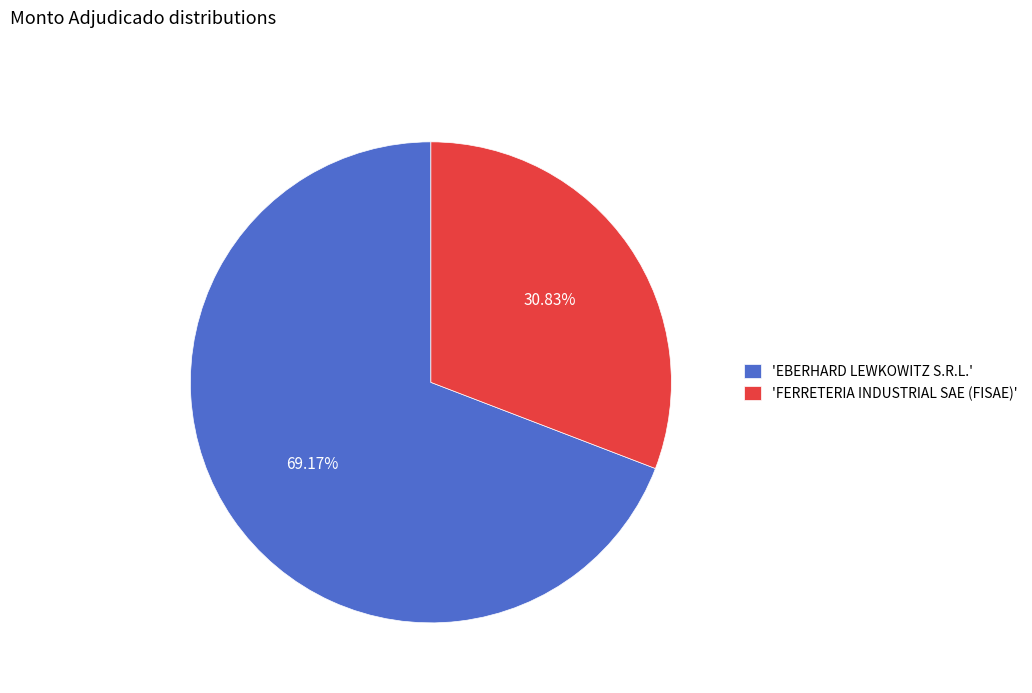

Rank the categories by value from lowest to highest.

'FERRETERIA INDUSTRIAL SAE (FISAE)', 'EBERHARD LEWKOWITZ S.R.L.'